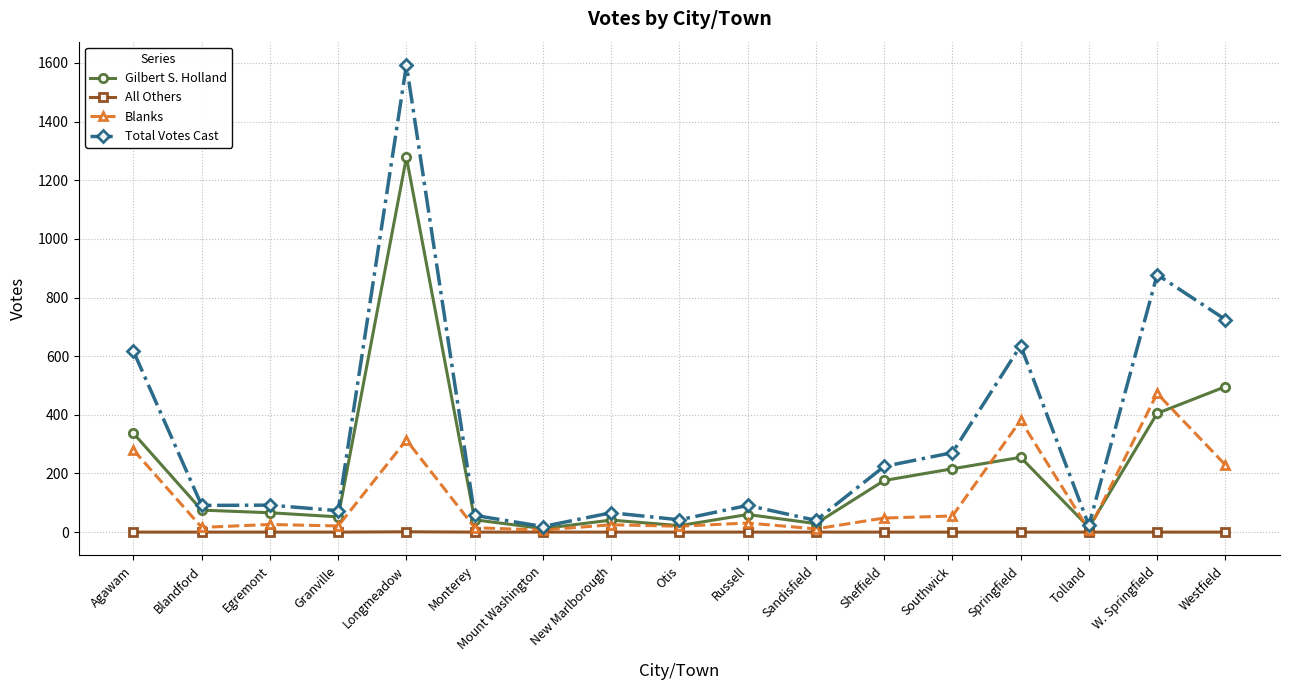

At which category does the chart reach its peak across all series?

Longmeadow